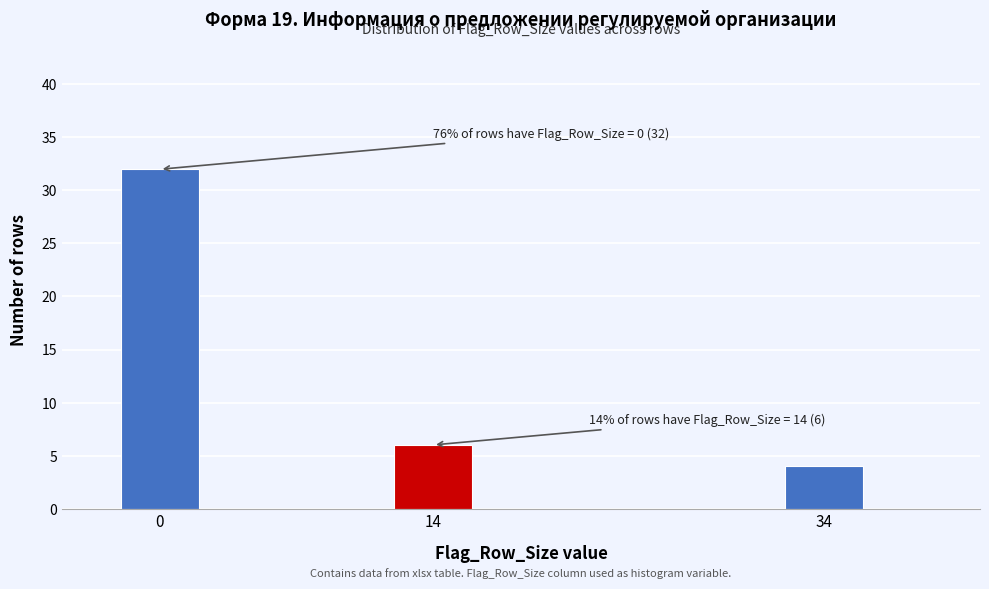

Reading right to left, what are all the values shown in this chart?

34=4	14=6	0=32